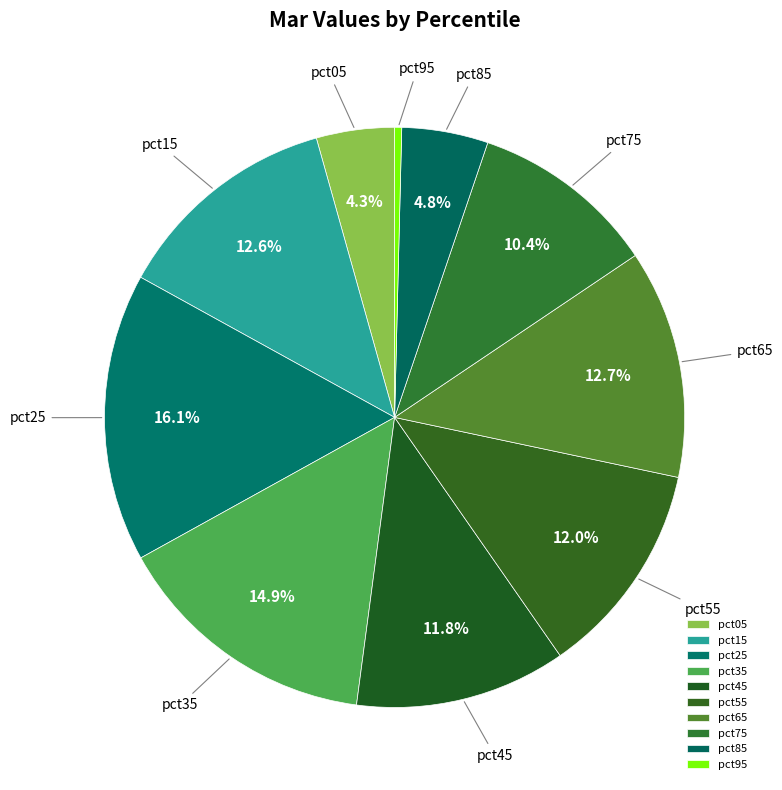

Does pct05 represent more than half of the total?

No